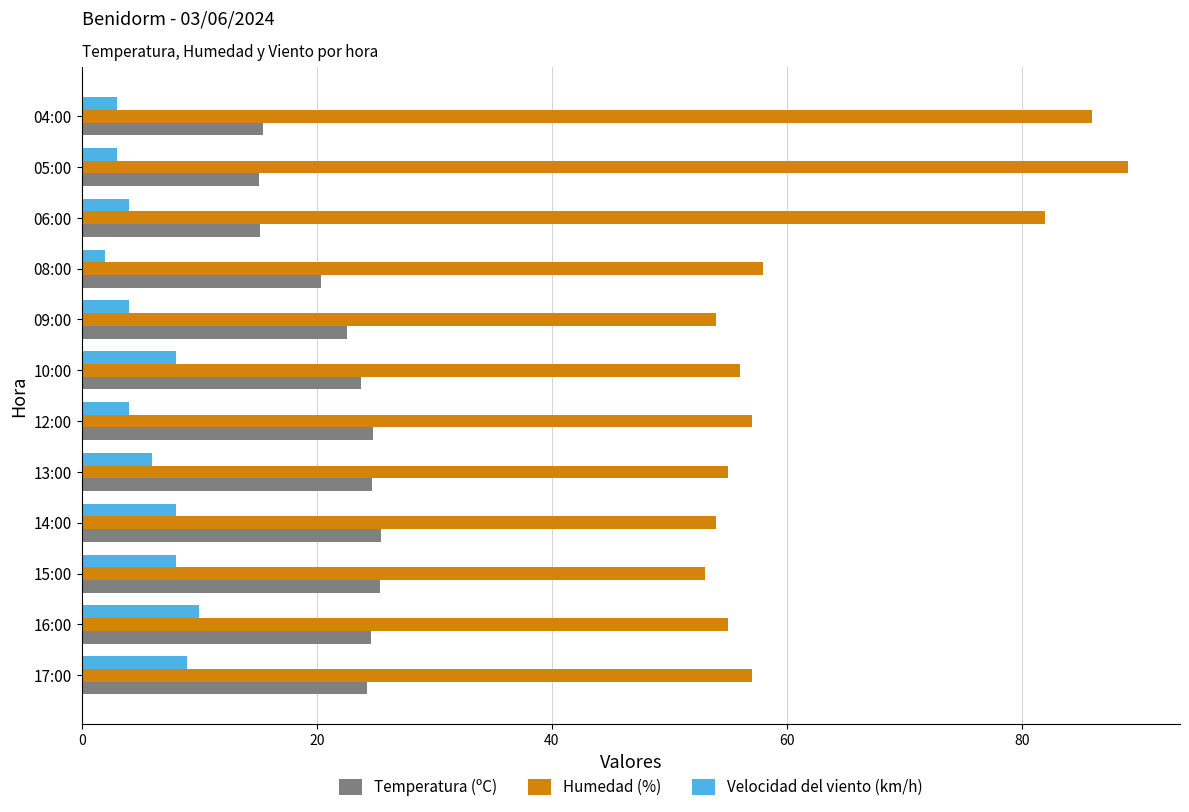

Which series has the largest total across all categories?

Humedad (%)